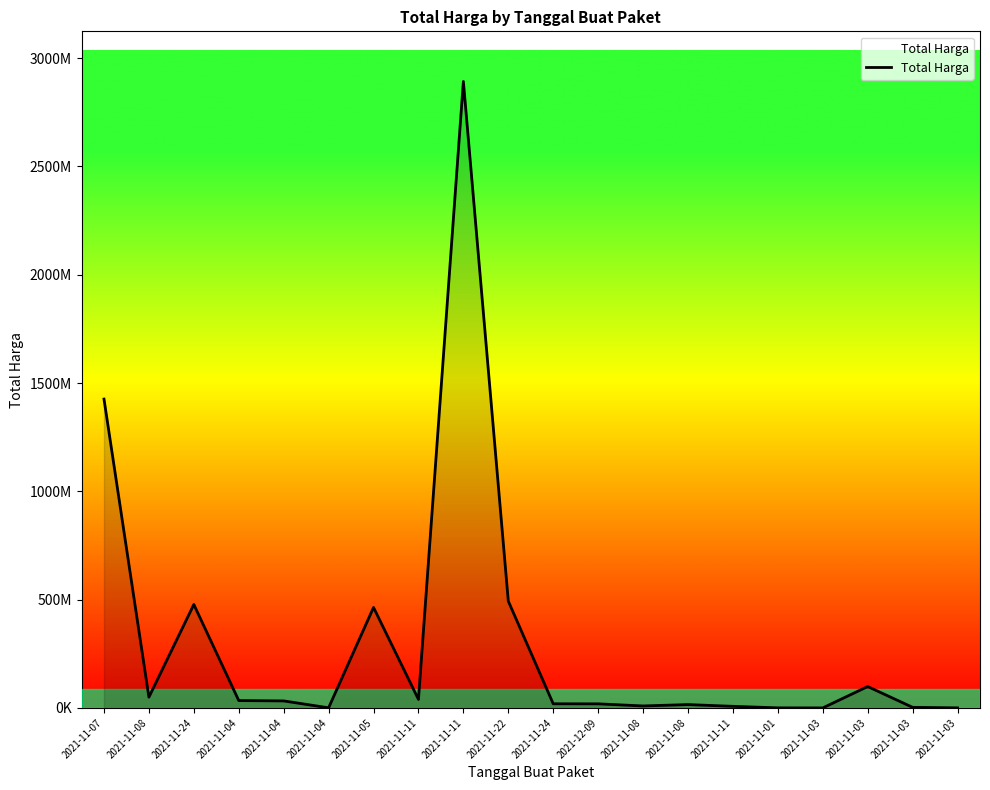

Does the chart display data point markers on the line(s)?

No